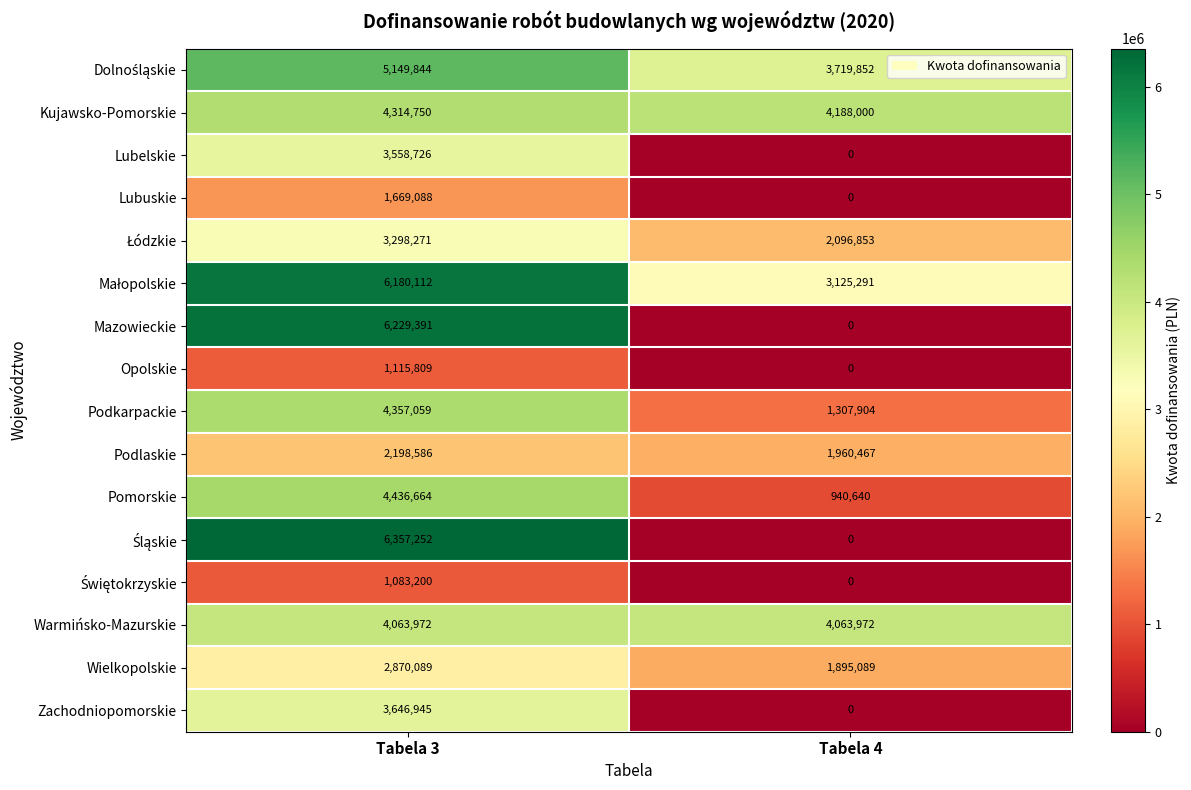

What is the sum of the Pomorskie values at Tabela 3 and Tabela 4?

5377304